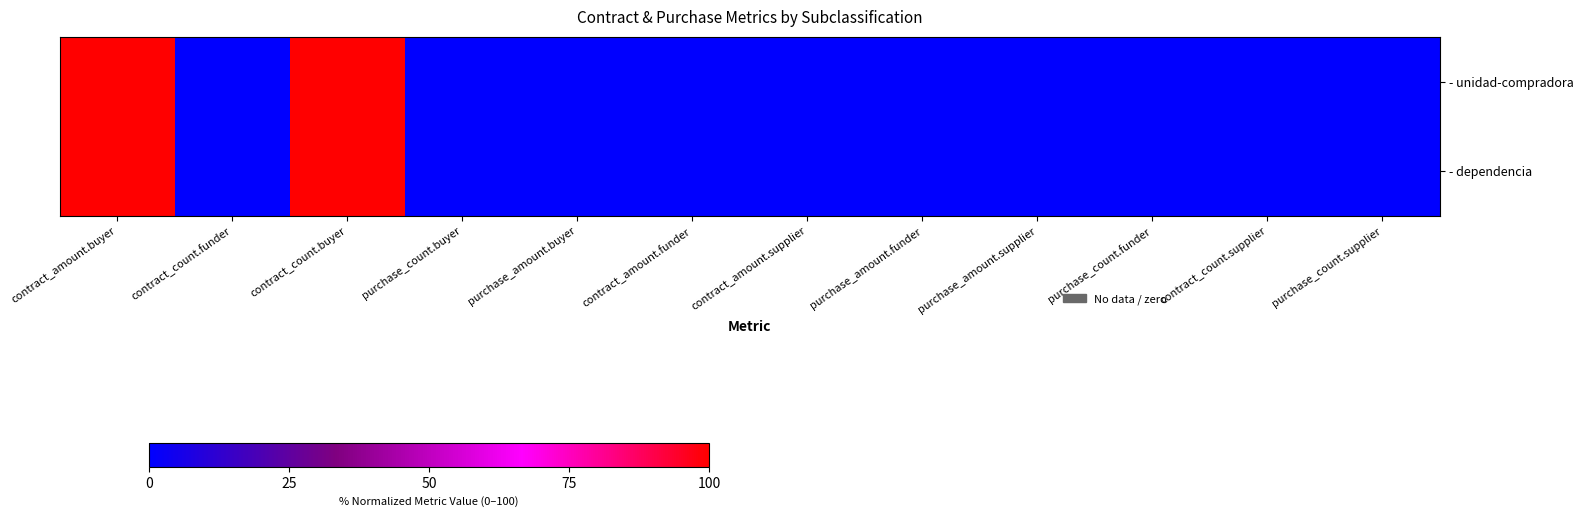

At which category is the sum across all series the highest?

contract_amount.buyer